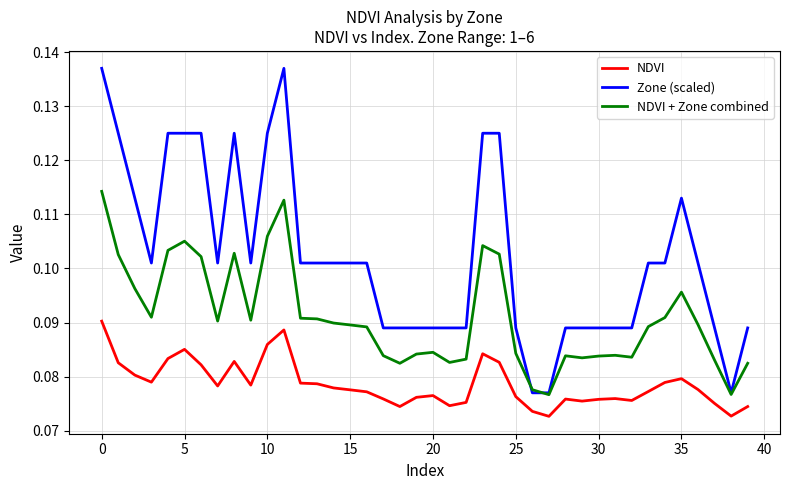

Rank the series by their maximum value, from highest to lowest.

Zone (scaled), NDVI + Zone combined, NDVI